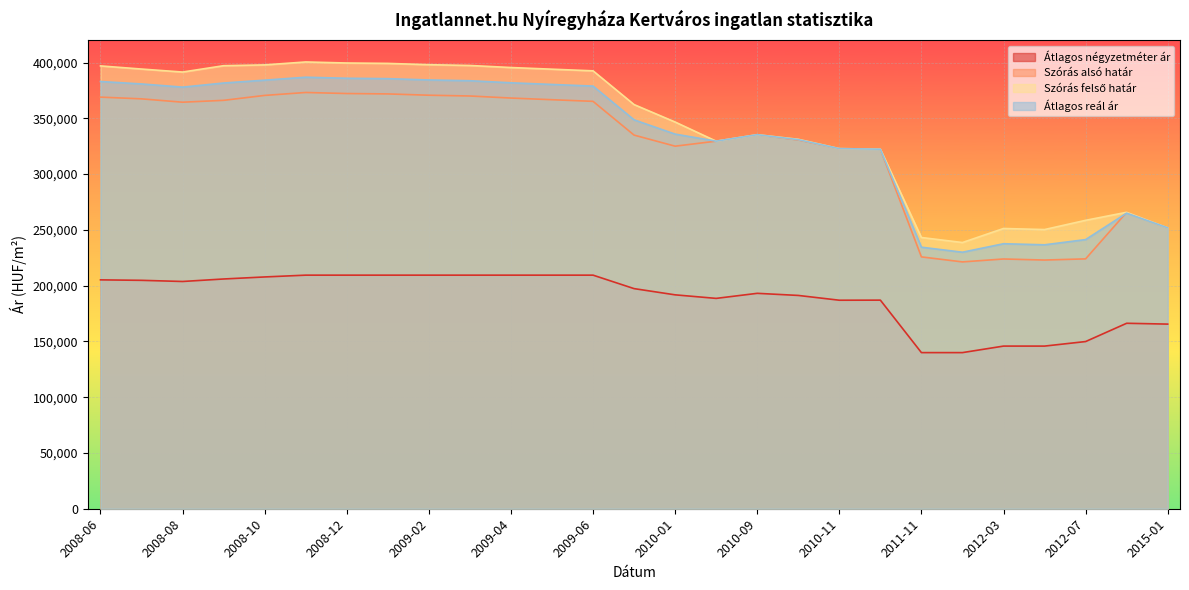

Reading left to right, extract all data points from this chart.

Átlagos négyzetméter ár: 205178	204761	203728	205966	207792	209406	209406	209406	209406	209406	209406	209406	209406	197327	191752	188572	193110	191216	186928	187000	139967	139967	145808	145808	149875	166265	165517
Szórás alsó határ: 368996	367449	364440	366120	370528	373159	372220	371869	370704	370008	368165	366680	365207	334941	325021	329513	335320	330590	322832	322315	225774	221271	223896	222944	224004	265761	251841
Szórás felső határ: 396986	394167	391482	397174	397892	400523	399584	399233	398068	397372	395529	394044	392571	362305	346663	329513	335320	331202	322832	322315	243150	238647	251232	250280	258552	265761	251841
Átlagos reál ár: 382991	380808	377961	381647	384210	386841	385902	385551	384386	383690	381847	380362	378889	348623	335842	329513	335320	330896	322832	322315	234462	229959	237564	236612	241278	264994	251841